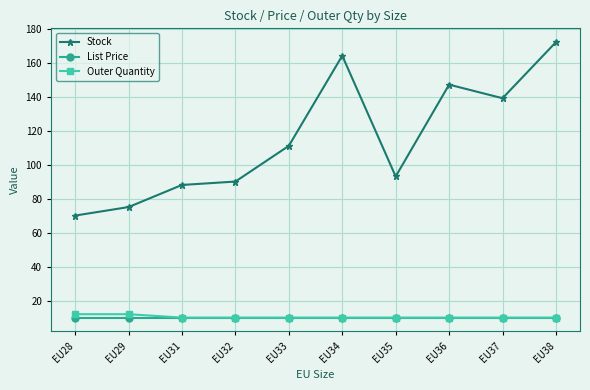

Which series has the largest total across all categories?

Stock